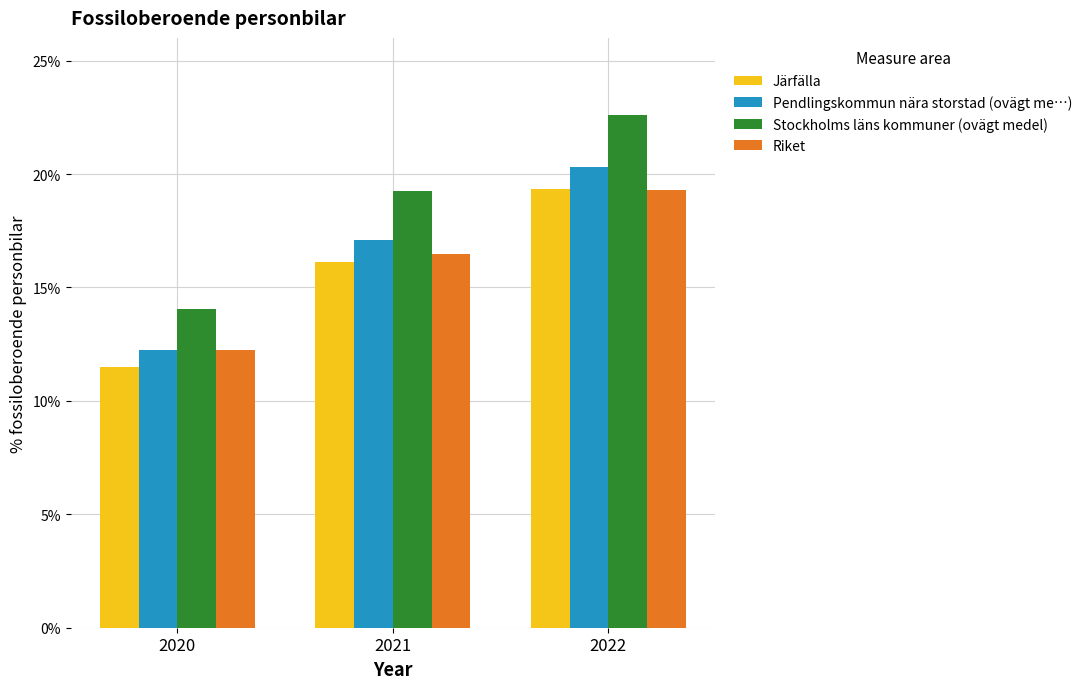

Between 2020 and 2021, which series saw the biggest shift?

Stockholms läns kommuner (ovägt medel)